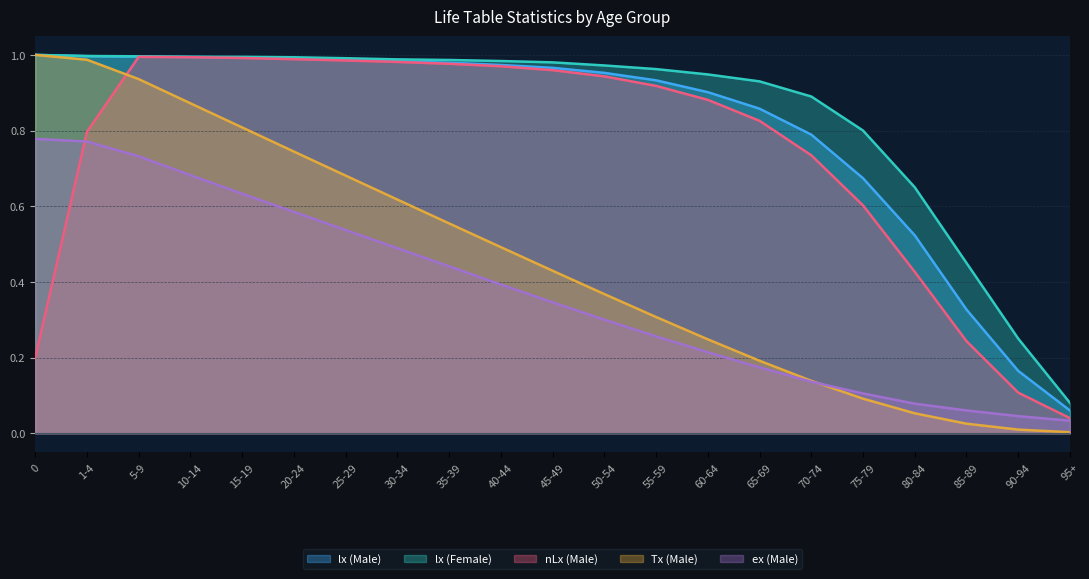

What position from the right is 1-4?

20